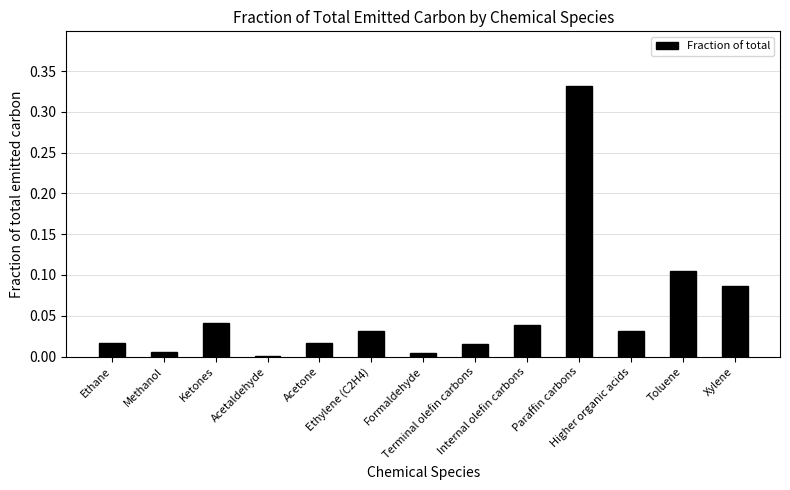

What is the sum of all values?

0.7